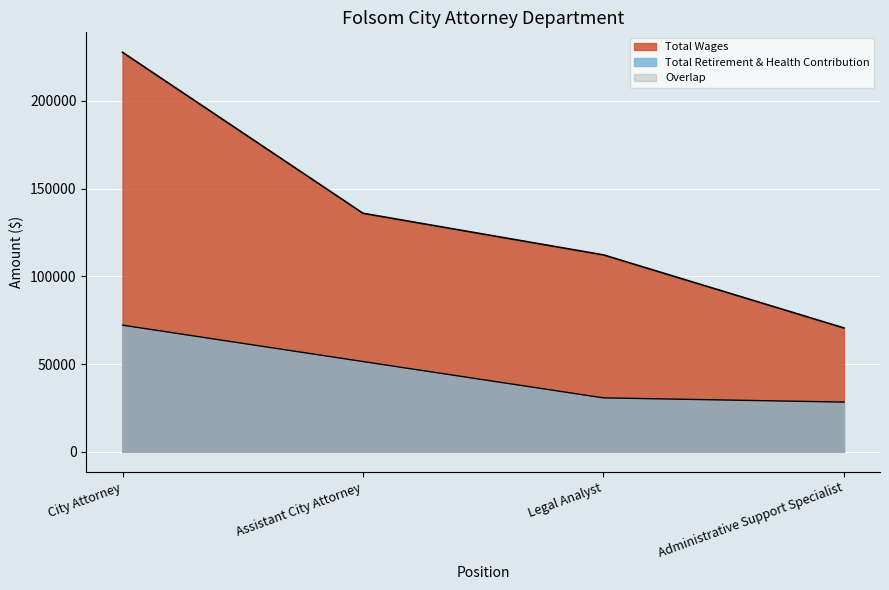

What is the label of the 1st point from the left?

City Attorney